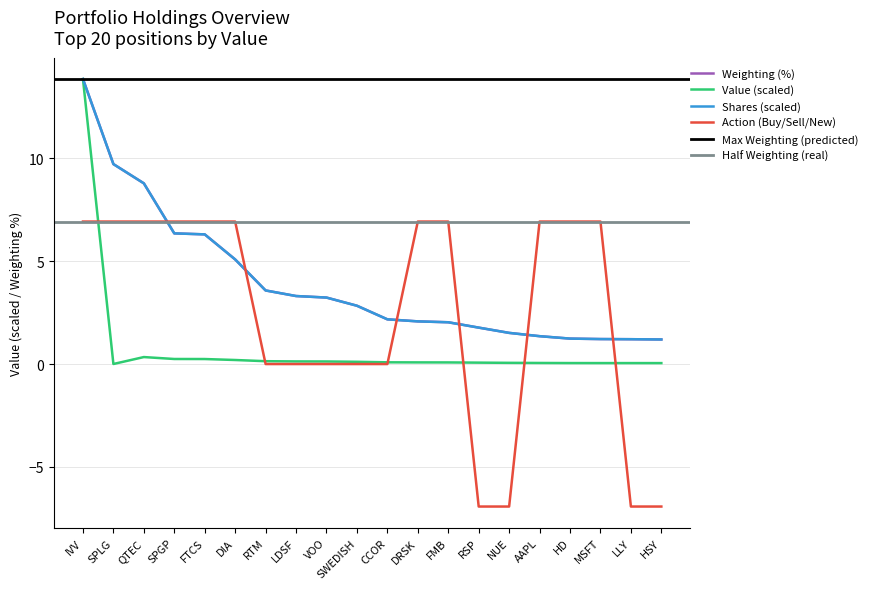

Reading right to left, what are all the values shown in this chart?

Value ($K): 0.0	0.0	0.0	0.0	0.1	0.1	0.1	0.1	0.1	0.1	0.1	0.1	0.1	0.1	0.2	0.2	0.2	0.3	0.0	13.8
Shares / Principal: 1.2	1.2	1.2	1.2	1.4	1.5	1.8	2.0	2.1	2.2	2.8	3.2	3.3	3.6	5.1	6.3	6.3	8.8	9.7	13.8
Weighting (%): 1.2	1.2	1.2	1.2	1.4	1.5	1.8	2.0	2.1	2.2	2.8	3.2	3.3	3.6	5.1	6.3	6.3	8.8	9.7	13.8
Buy=1 Sell=-1 New=0: -6.9	-6.9	6.9	6.9	6.9	-6.9	-6.9	6.9	6.9	0.0	0.0	0.0	0.0	0.0	6.9	6.9	6.9	6.9	6.9	6.9